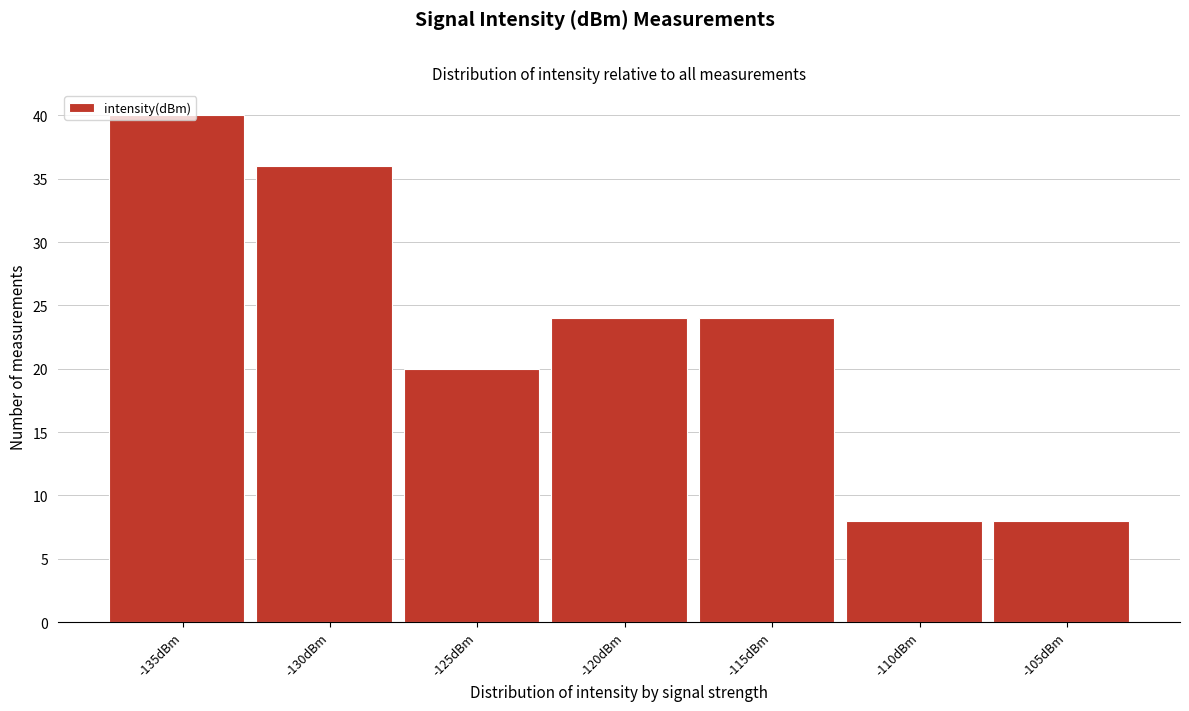

What is the change in value from -125dBm to -120dBm?

+4